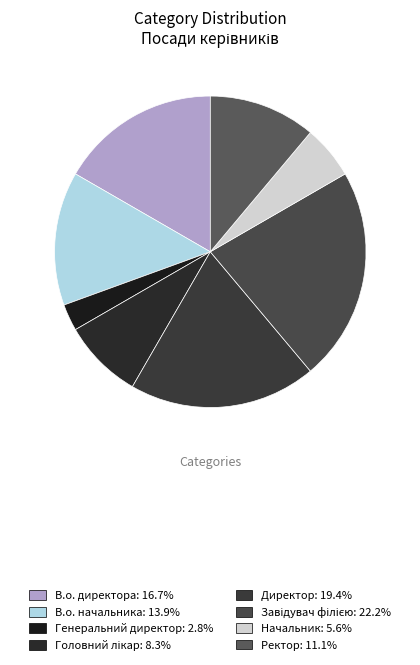

What percentage is NOT represented by В.о. директора?

83.3%